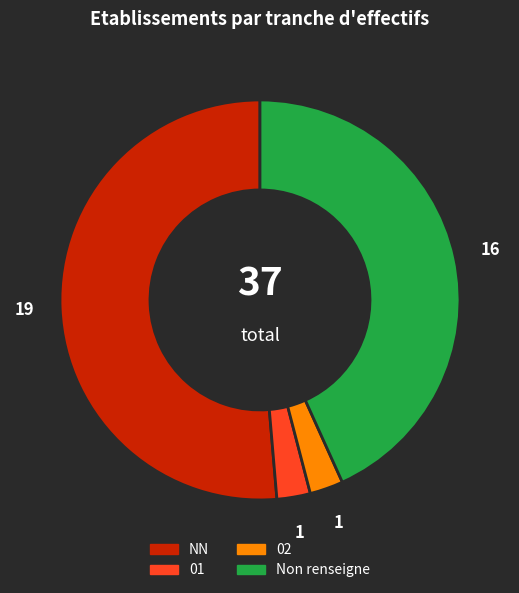

Is there any slice that represents more than half of the pie?

Yes